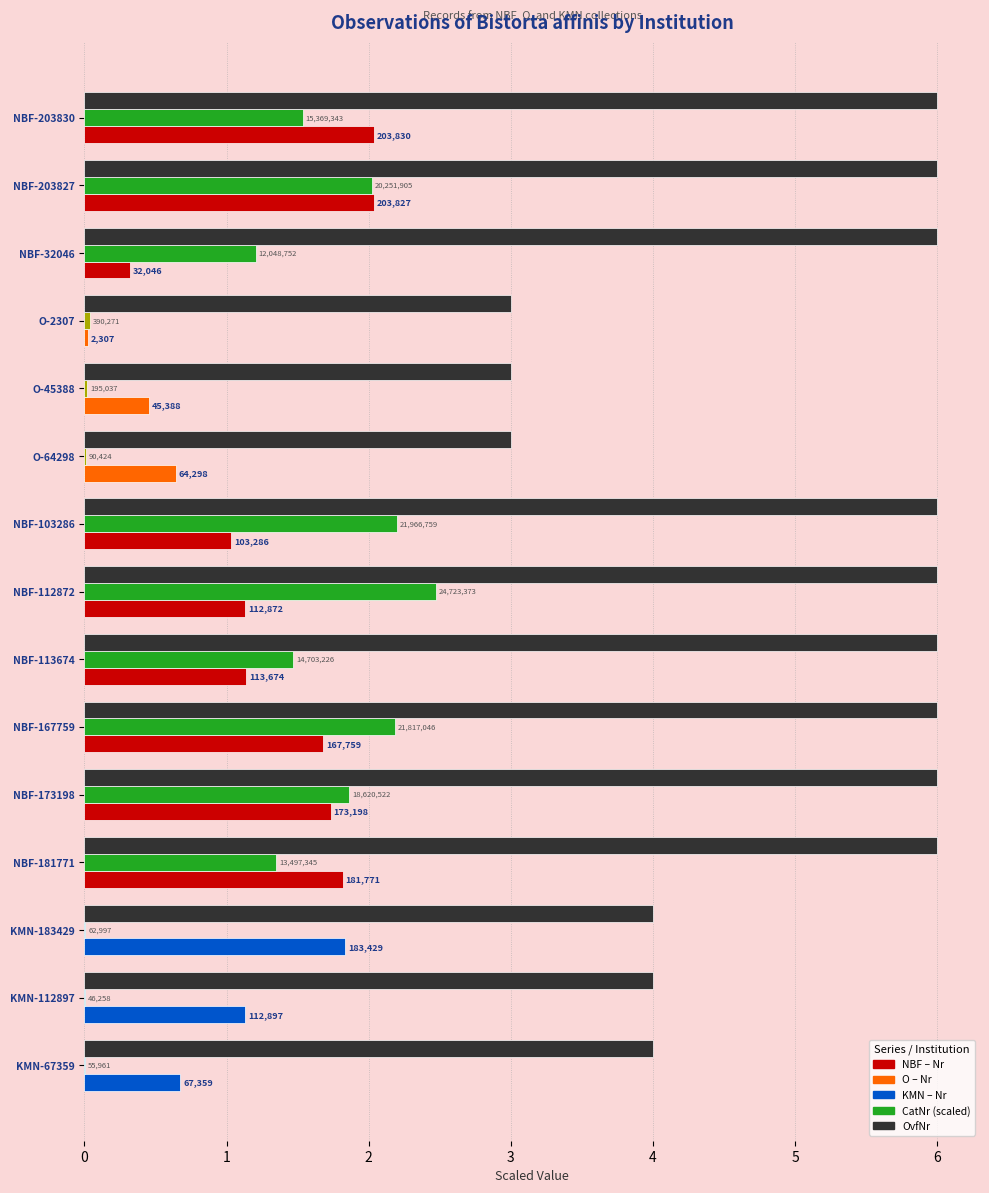

Reading right to left, what are all the values shown in this chart?

Nr (×10⁵): 14=0.7	13=1.1	12=1.8	11=1.8	10=1.7	9=1.7	8=1.1	7=1.1	6=1.0	5=0.6	4=0.5	3=0.0	2=0.3	1=2.0	0=2.0
CatNr (×10⁷): 14=0.0	13=0.0	12=0.0	11=1.3	10=1.9	9=2.2	8=1.5	7=2.5	6=2.2	5=0.0	4=0.0	3=0.0	2=1.2	1=2.0	0=1.5
OvfNr: 14=4.0	13=4.0	12=4.0	11=6.0	10=6.0	9=6.0	8=6.0	7=6.0	6=6.0	5=3.0	4=3.0	3=3.0	2=6.0	1=6.0	0=6.0